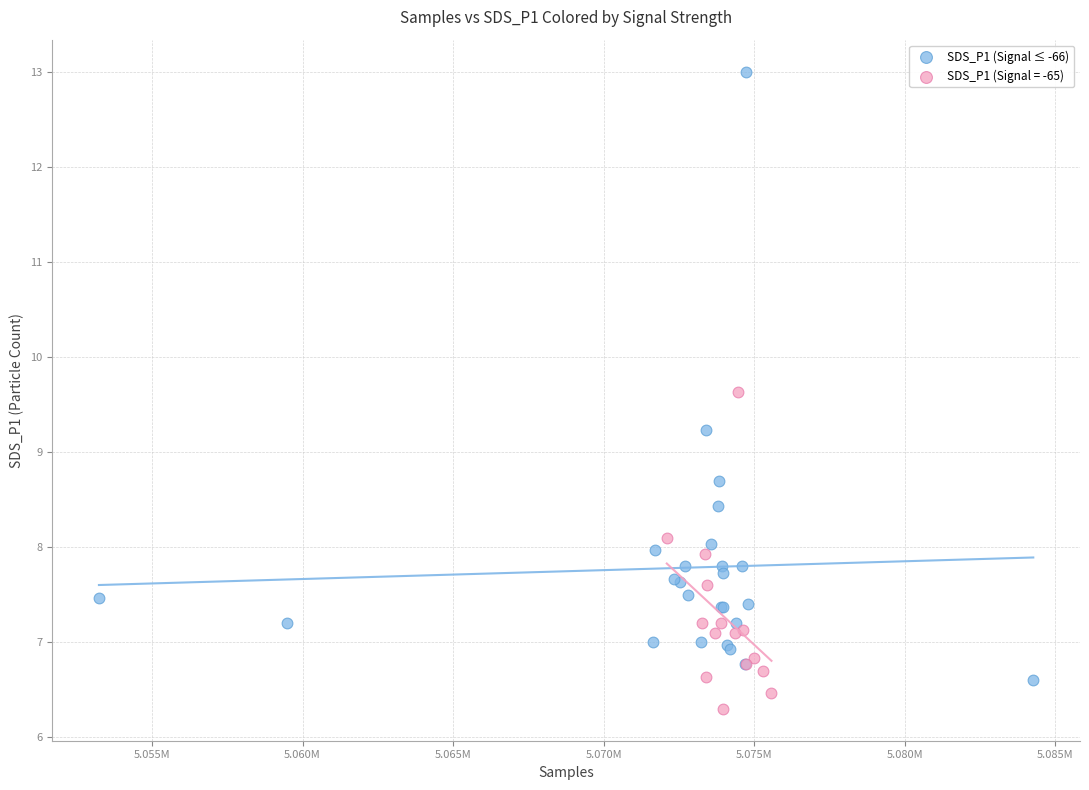

Which series contains the lowest Y value?

SDS_P1 (Signal = -65)